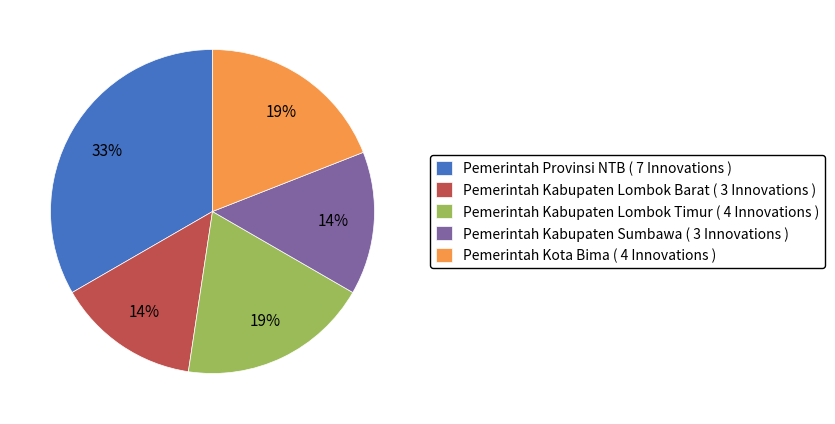

How many slices are in this pie chart?

5